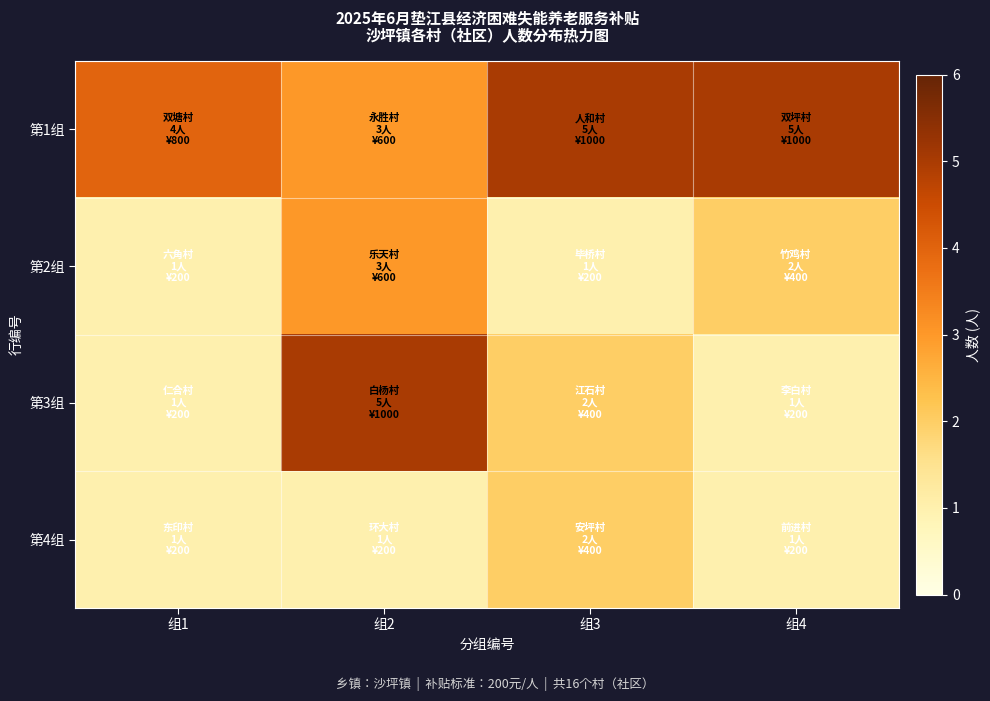

Rank the series at 组1 from highest to lowest value.

第1组, 第2组, 第3组, 第4组